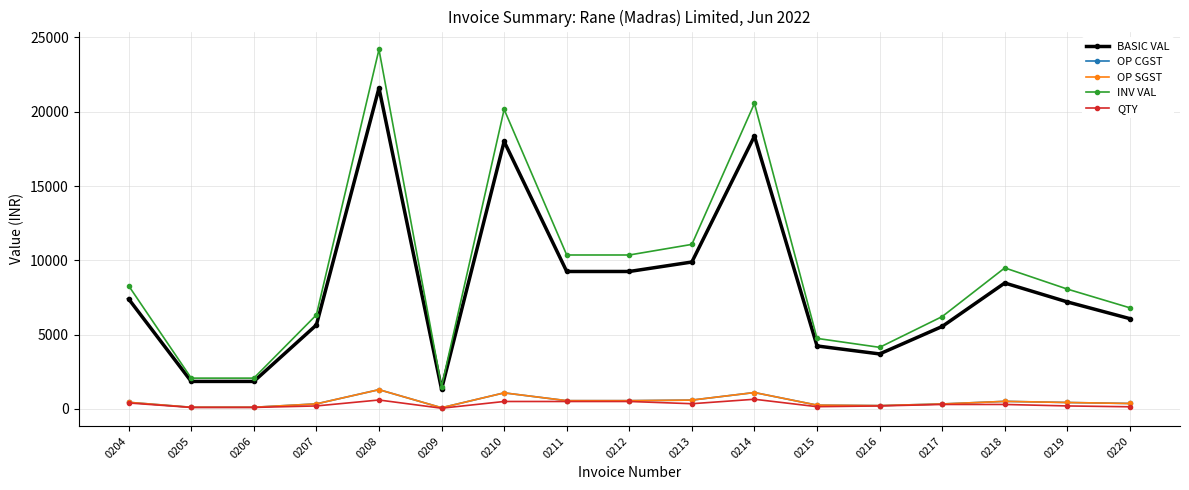

Is this an area chart (filled region under the line)?

No